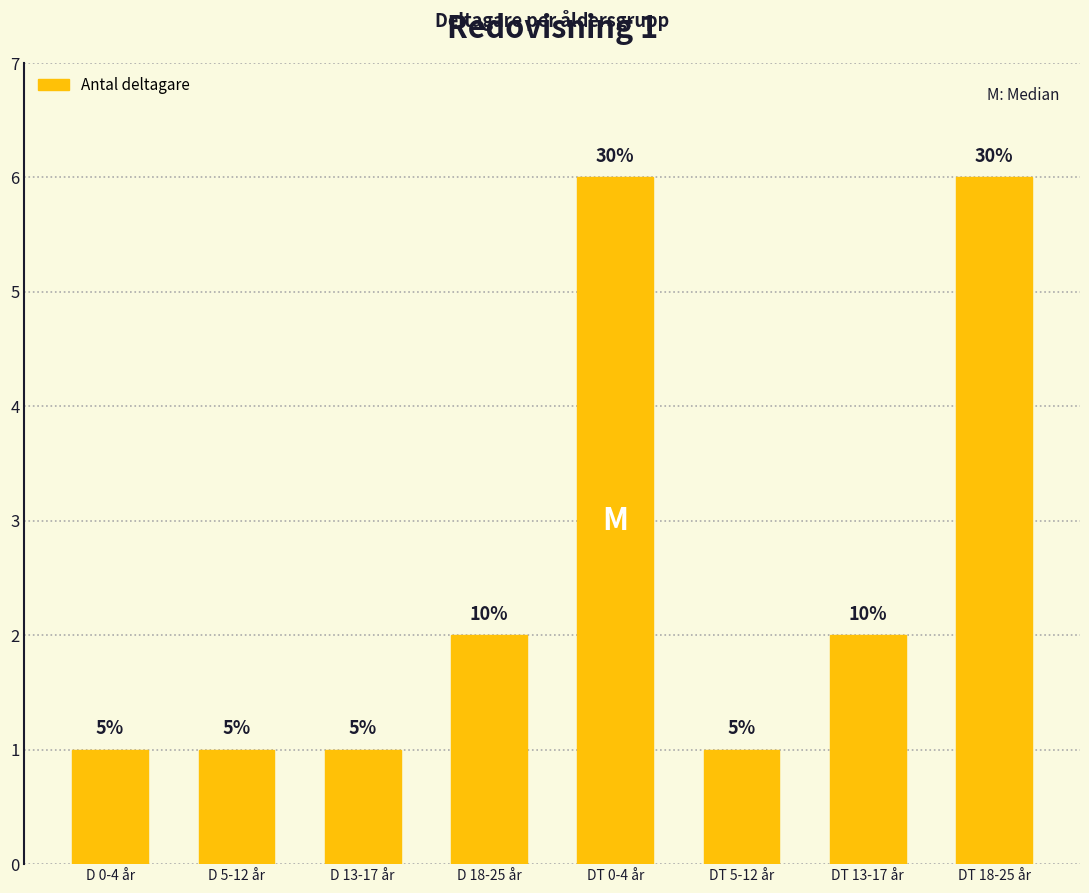

What is the value of the 1st bar from the left?

1